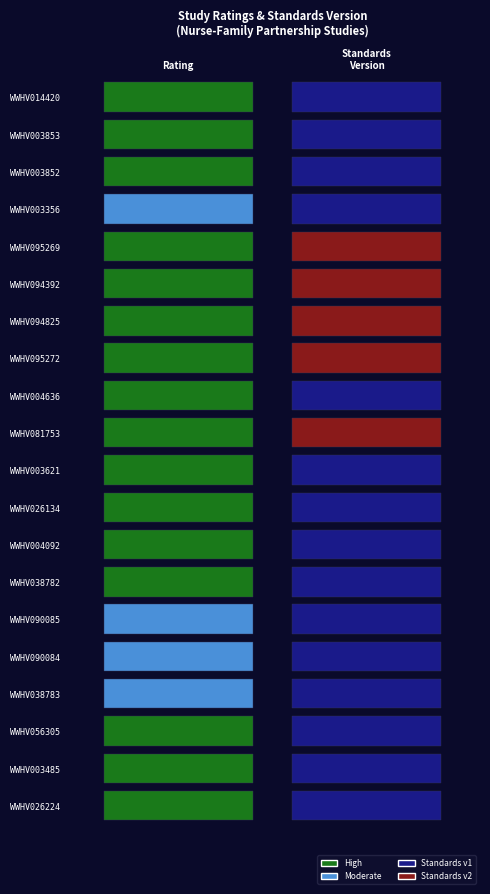

The value at 10 is 2. True or false?

True